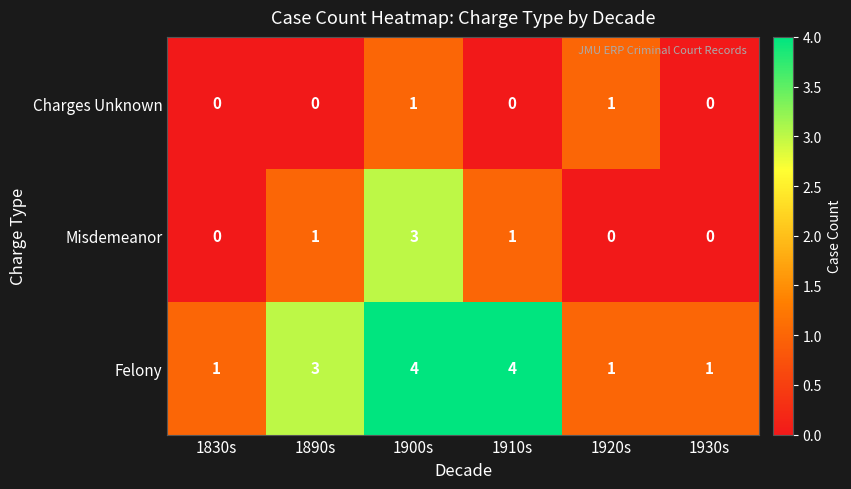

Reading left to right, extract all data points from this chart.

Charges Unknown: 0	0	1	0	1	0
Misdemeanor: 0	1	3	1	0	0
Felony: 1	3	4	4	1	1